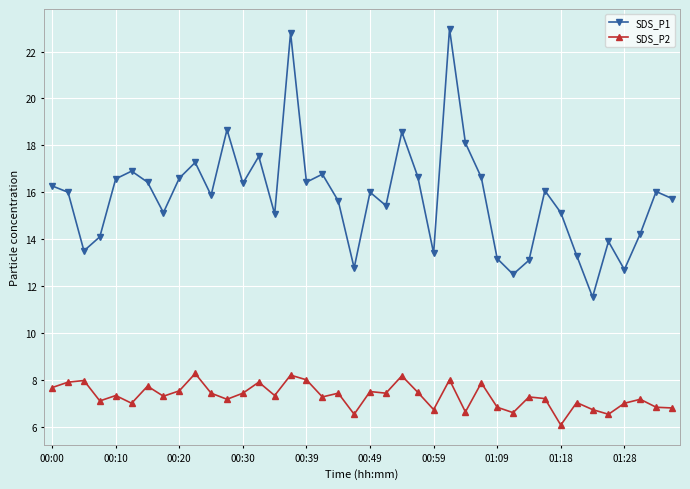

What is the value of the SDS_P1 point at the 25th from the left?

13.4